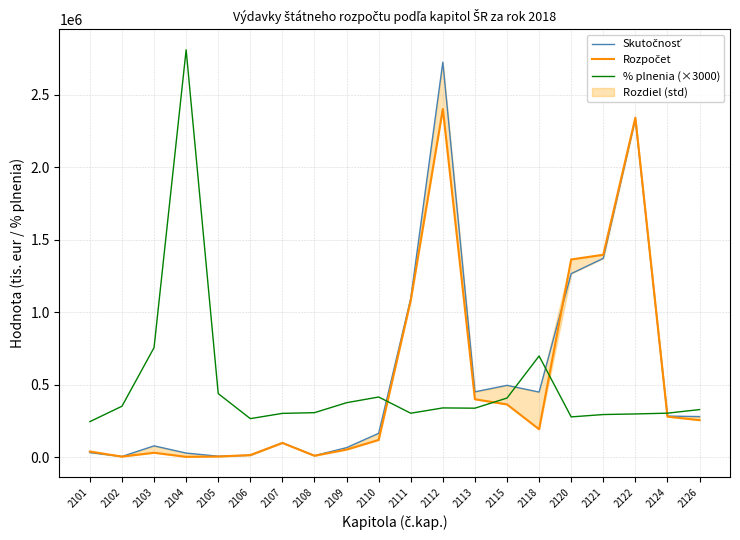

At which category does the chart reach its minimum across all series?

2104